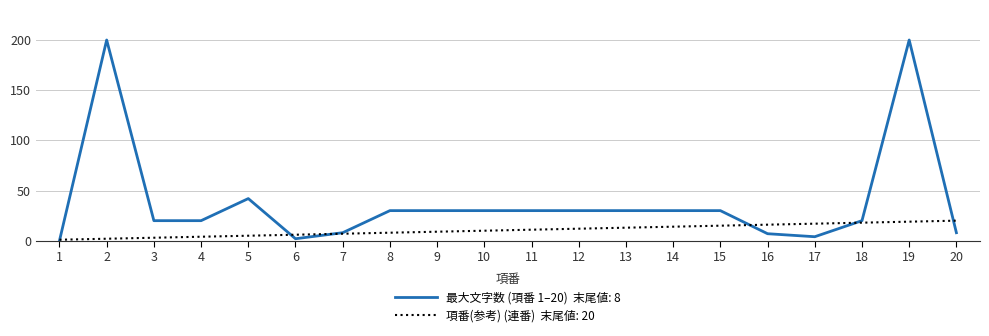

At which category is the sum across all series the highest?

19